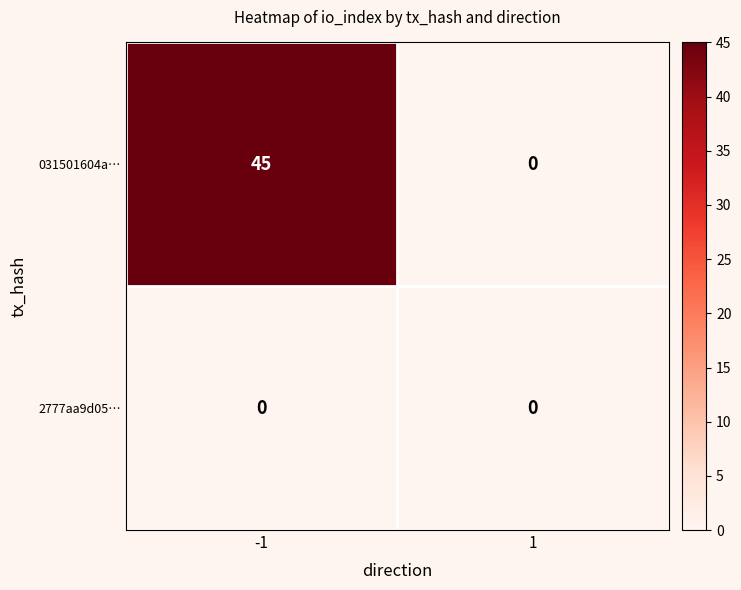

At -1, list the series in order from smallest to largest.

2777aa9d05…, 031501604a…